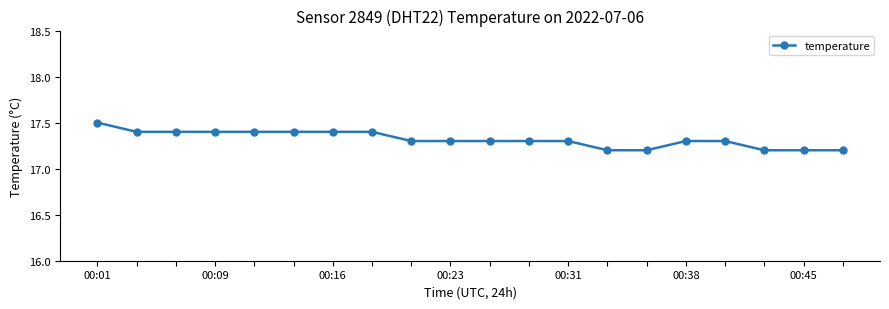

What is the value of the 9th point from the left?

17.3